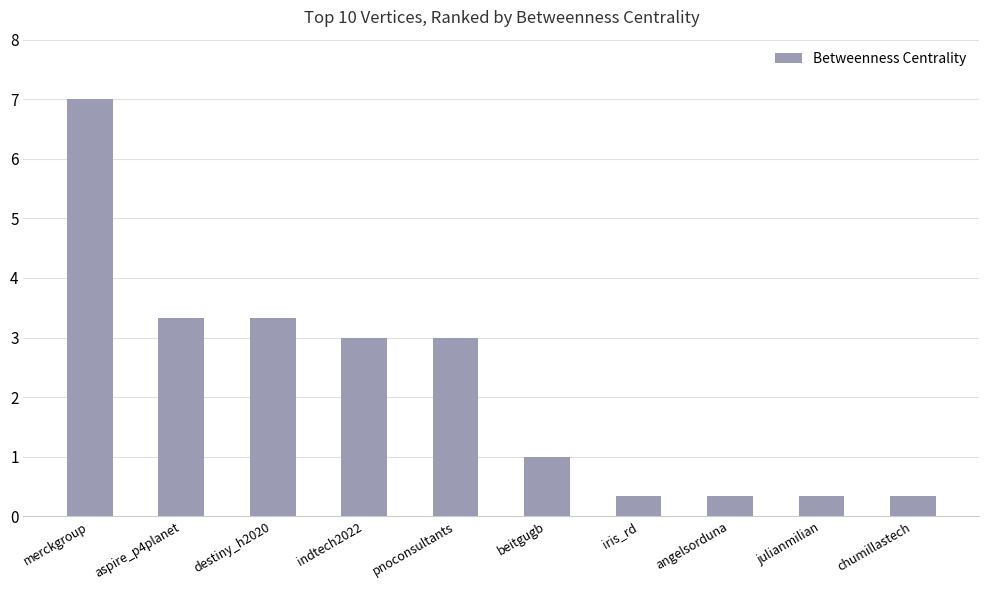

Reading left to right, transcribe all the data shown in this chart.

7.0	3.3	3.3	3.0	3.0	1.0	0.3	0.3	0.3	0.3